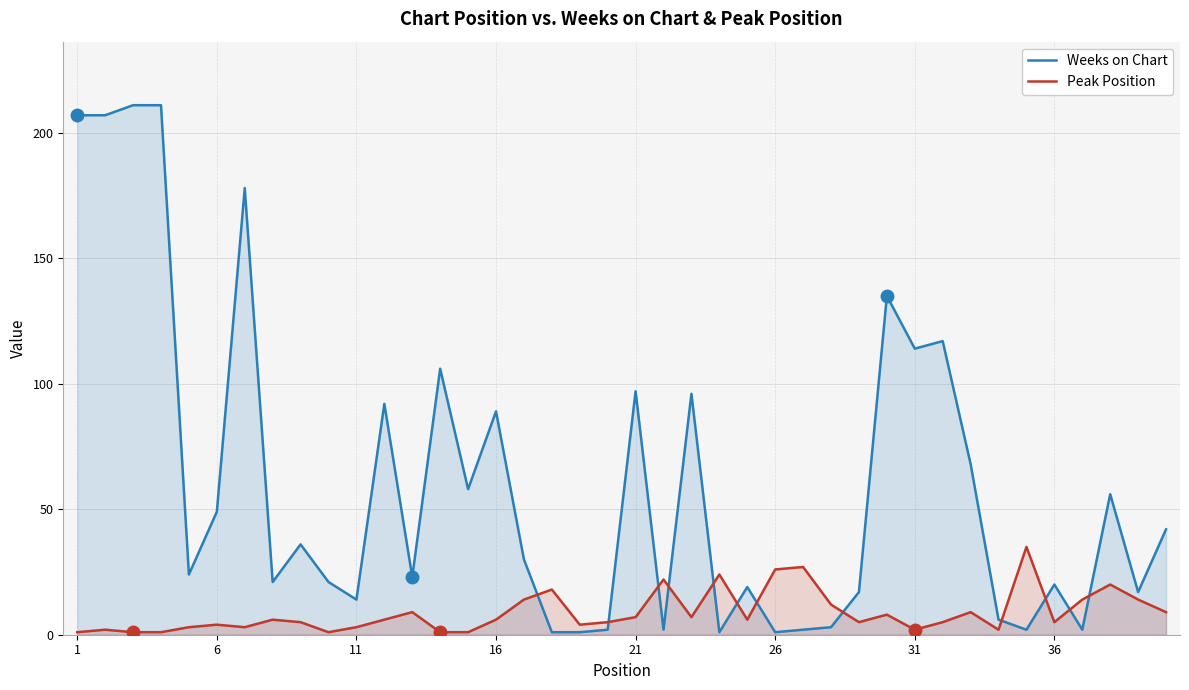

List the series in order of their peak value, highest first.

Weeks on Chart, Peak Position